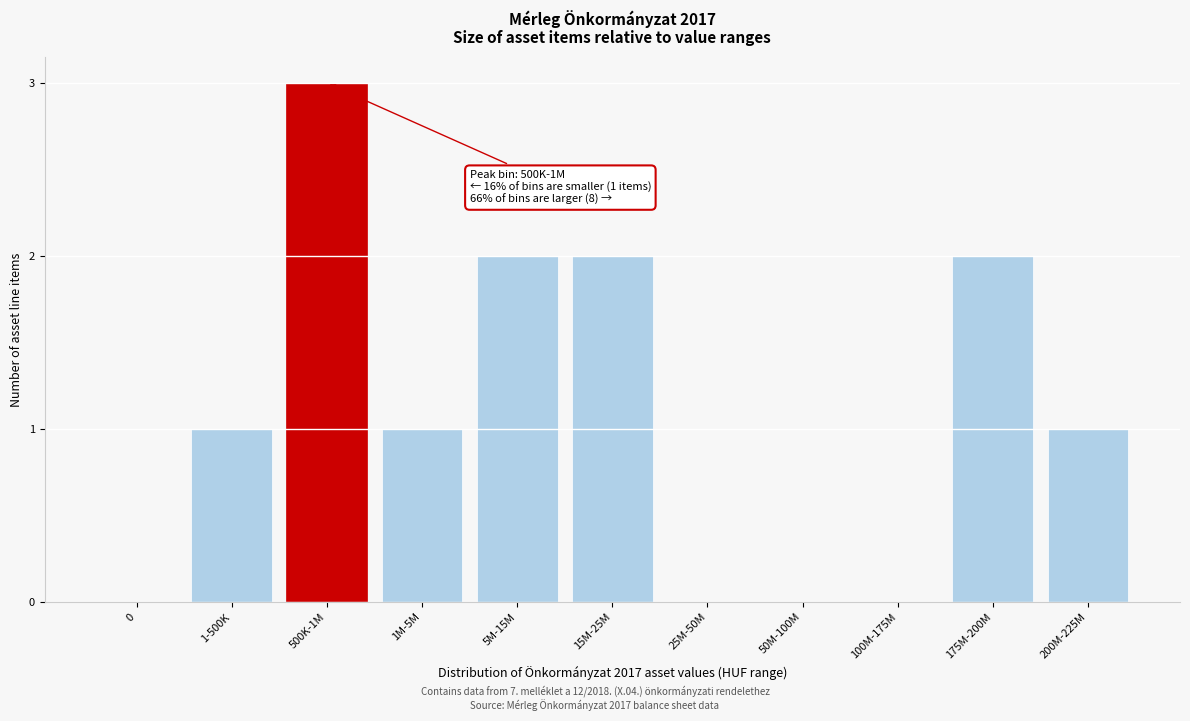

Reading left to right, extract all data points from this chart.

0=0	1-500K=1	500K-1M=3	1M-5M=1	5M-15M=2	15M-25M=2	25M-50M=0	50M-100M=0	100M-175M=0	175M-200M=2	200M-225M=1